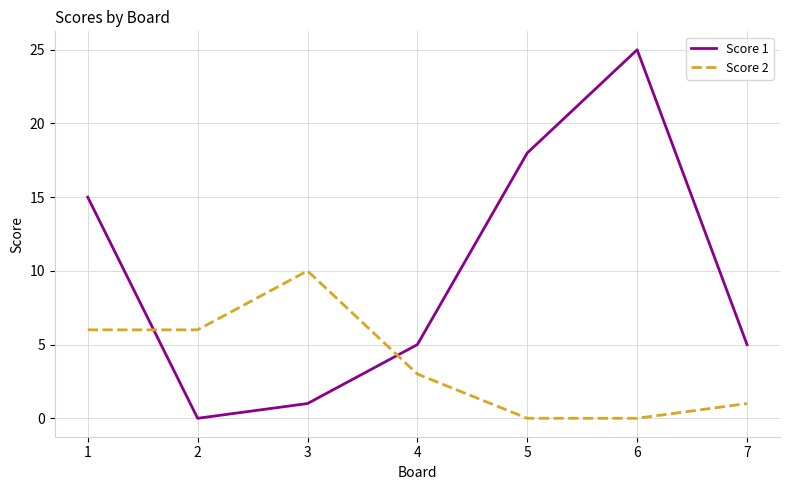

How many interior local peaks does the Score 1 series have?

1